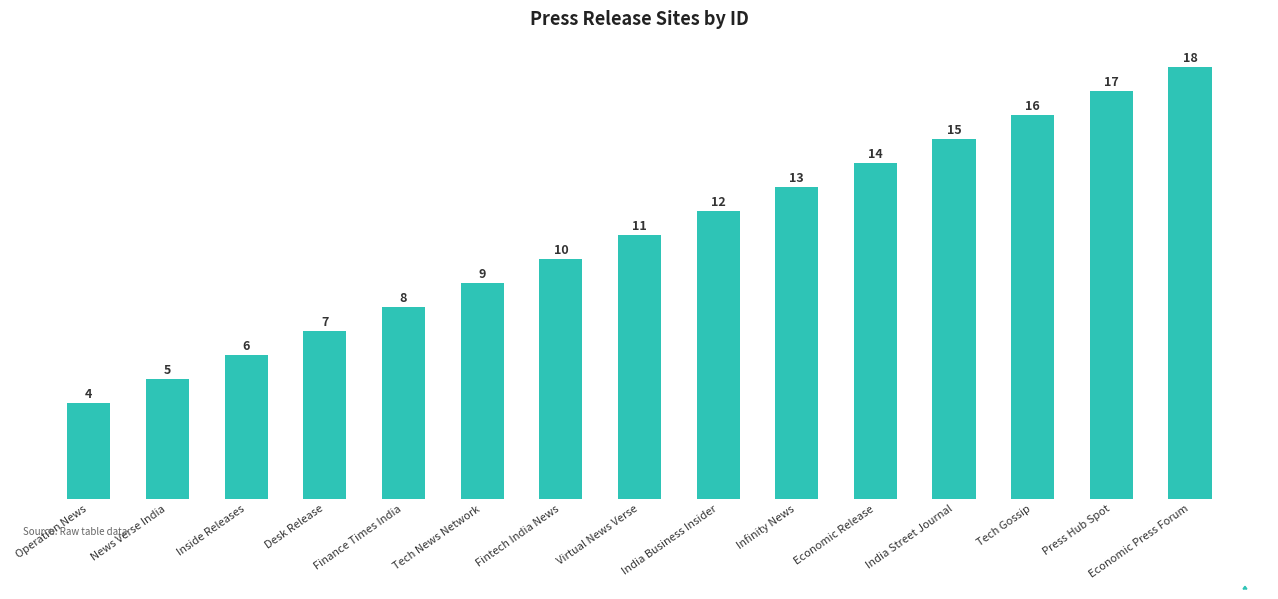

Rank the categories by value from lowest to highest.

Operation News, News Verse India, Inside Releases, Desk Release, Finance Times India, Tech News Network, Fintech India News, Virtual News Verse, India Business Insider, Infinity News, Economic Release, India Street Journal, Tech Gossip, Press Hub Spot, Economic Press Forum